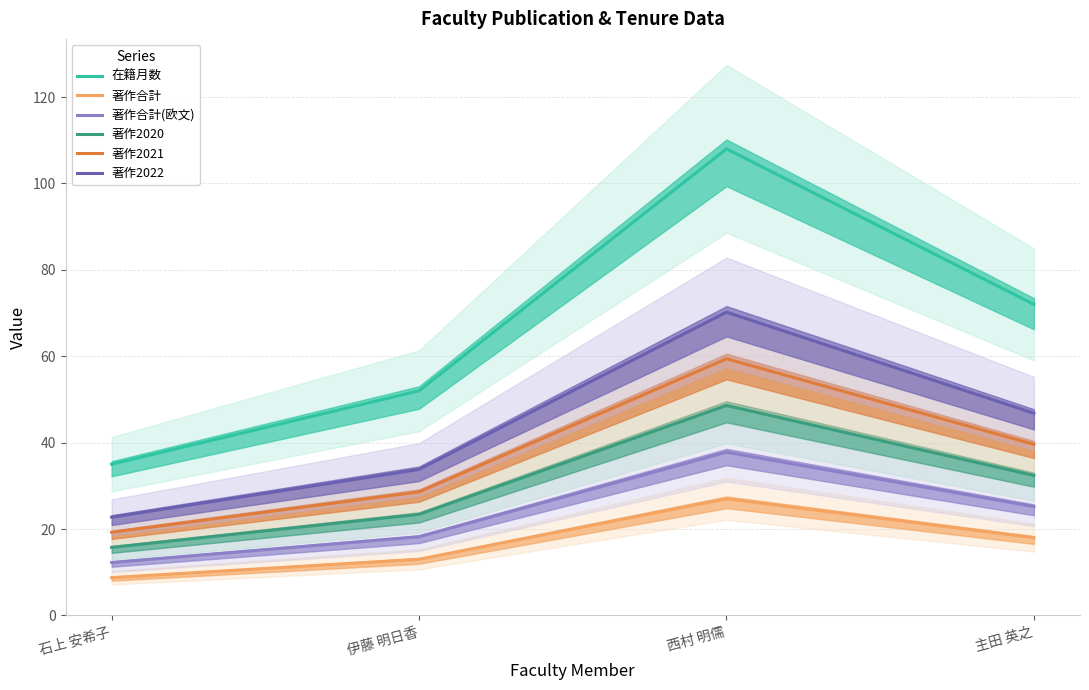

Which series has the largest range (max minus min)?

在籍月数